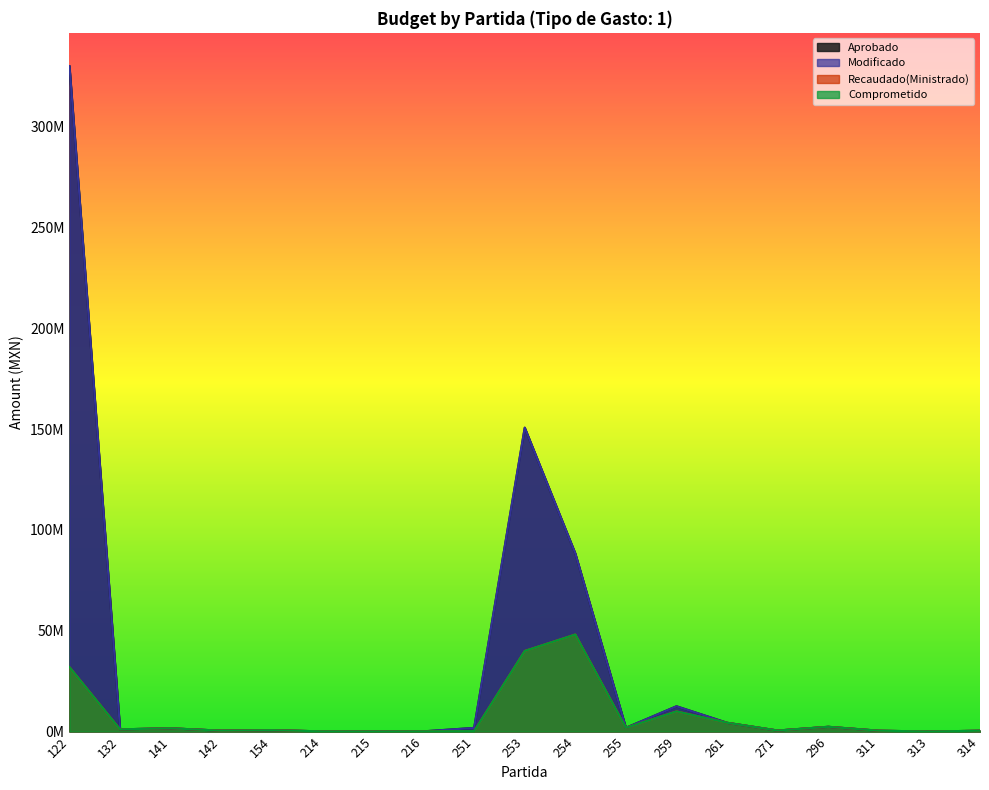

Which series has the largest range (max minus min)?

Aprobado